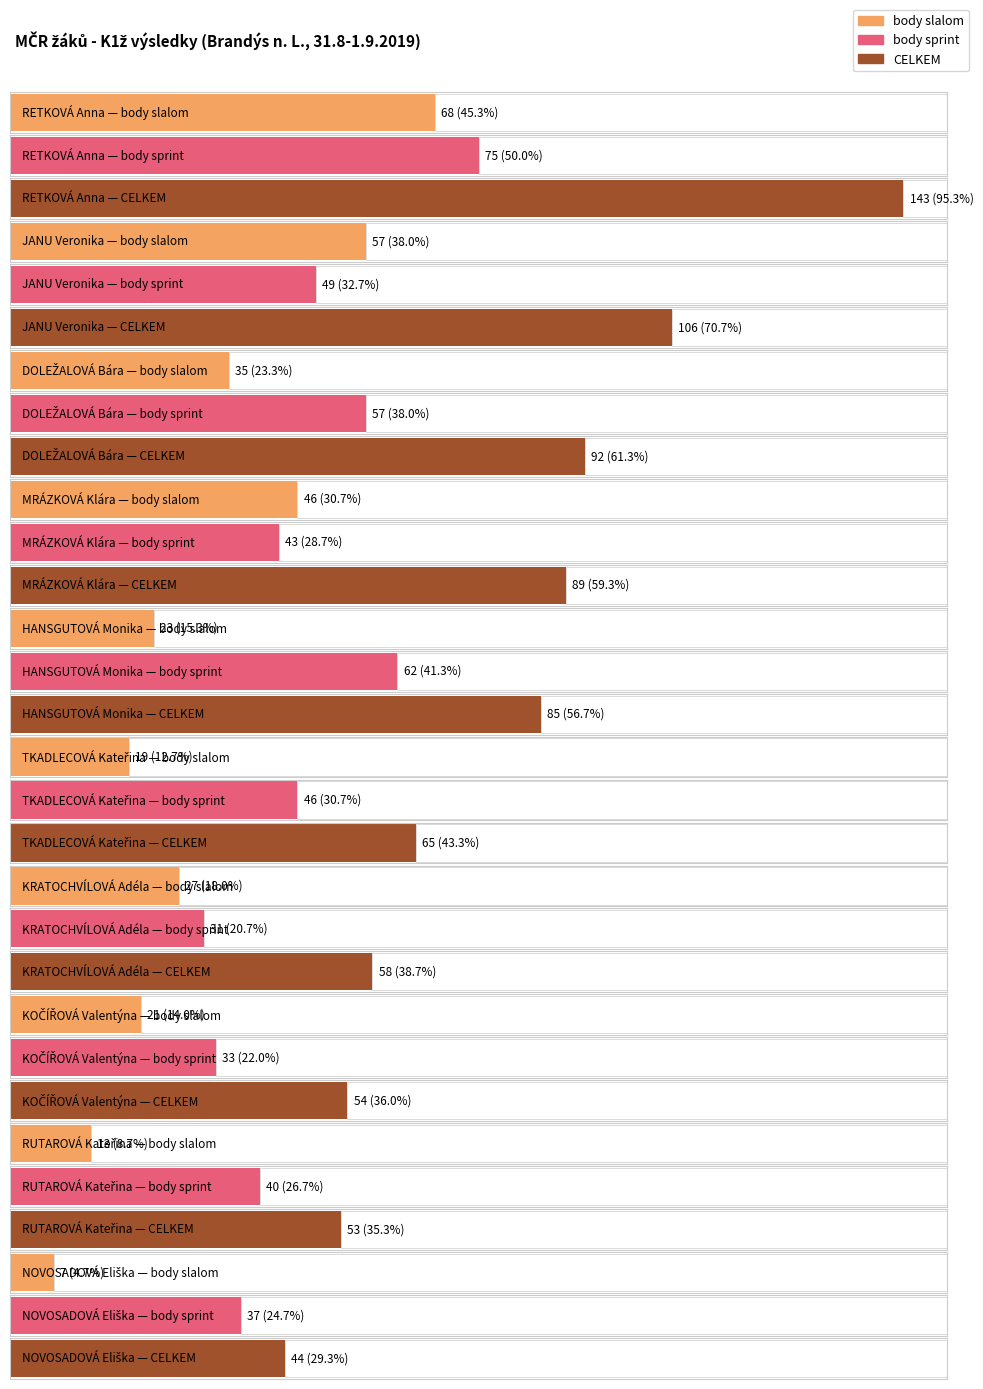

Reading right to left, transcribe all the data shown in this chart.

body slalom: 7	13	21	27	19	23	46	35	57	68
body sprint: 37	40	33	31	46	62	43	57	49	75
CELKEM: 44	53	54	58	65	85	89	92	106	143